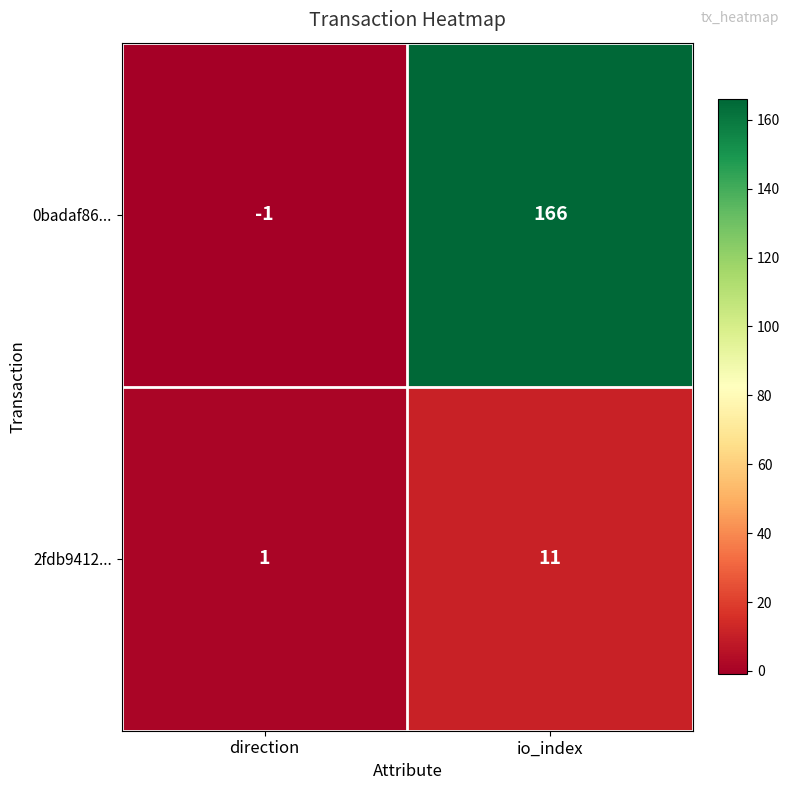

Count the number of data series in this chart.

2